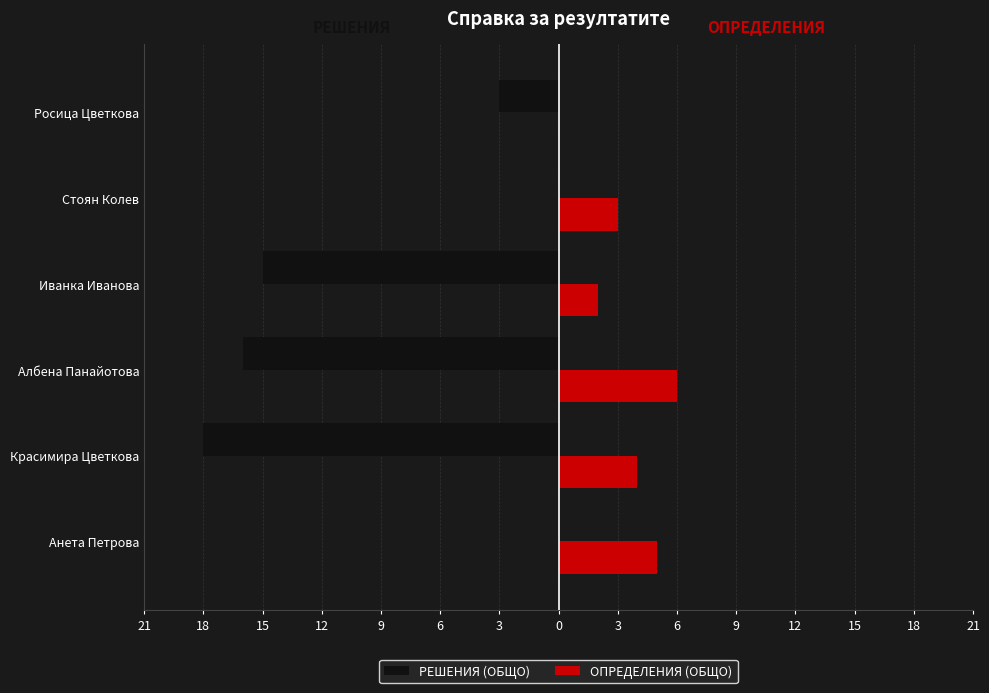

What is the greatest value displayed?

6